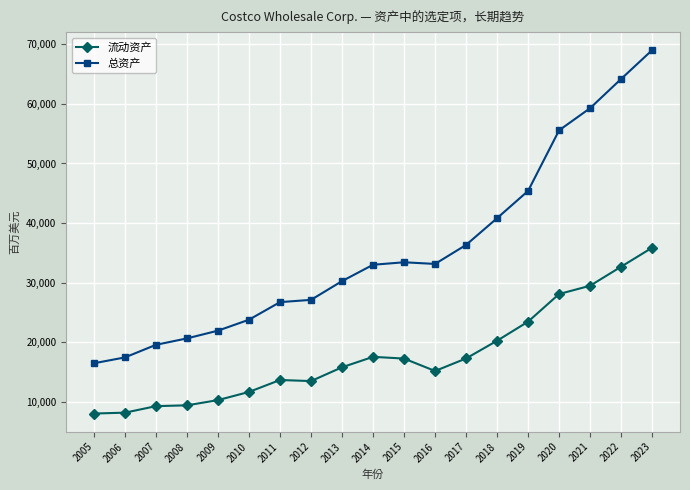

True or false: 流动资产 and 总资产 cross at least once.

False